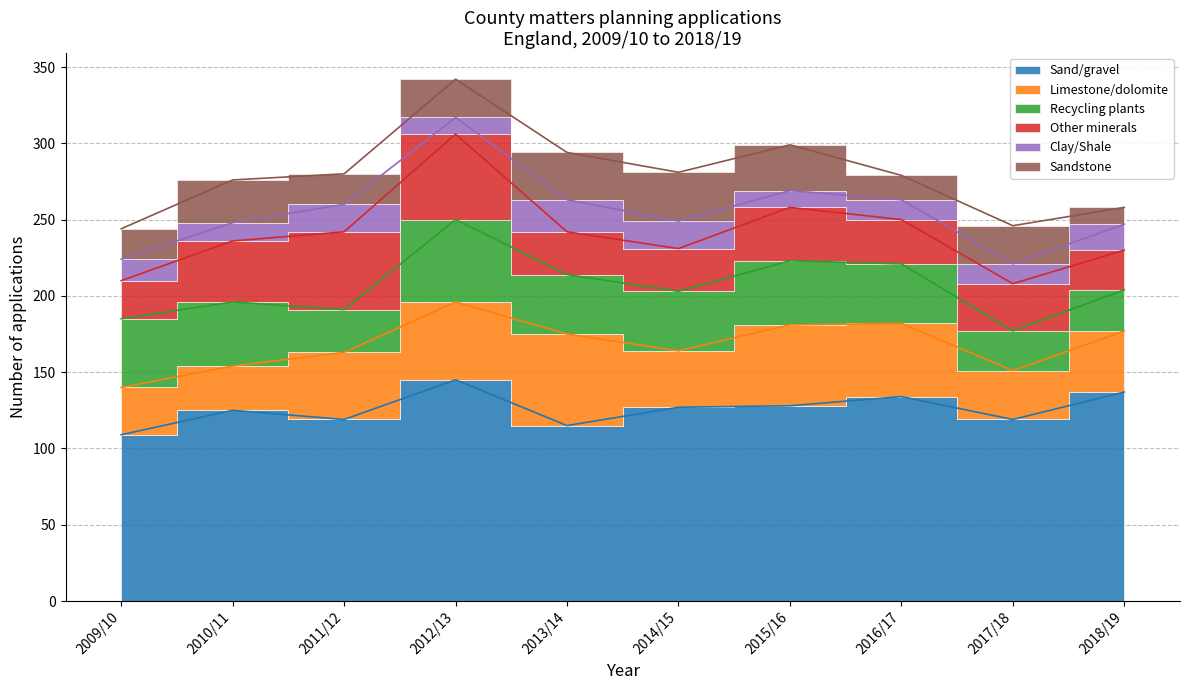

How many distinct data groups are displayed?

6